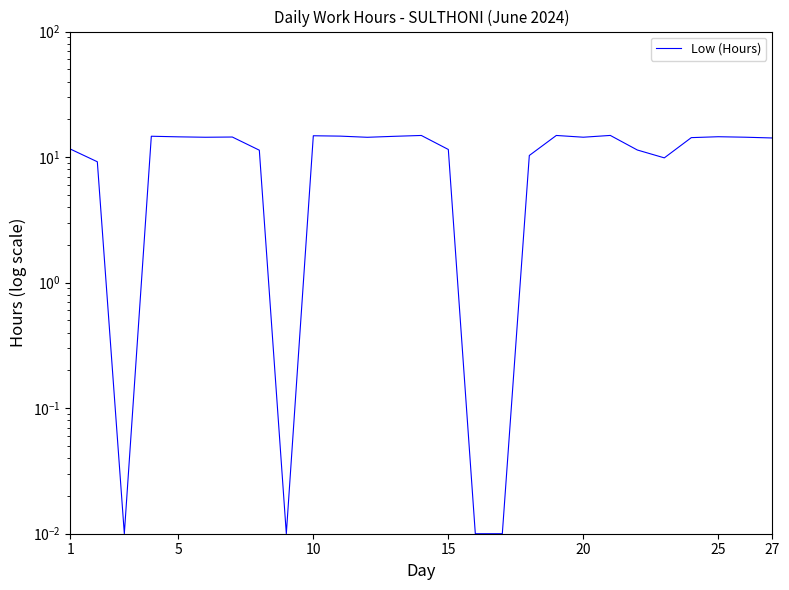

Count the number of categories in the chart.

27